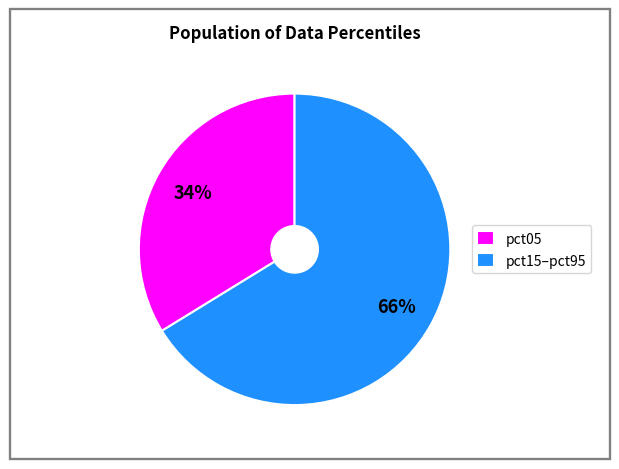

The pct05 slice represents 34% of the pie. True or false?

True